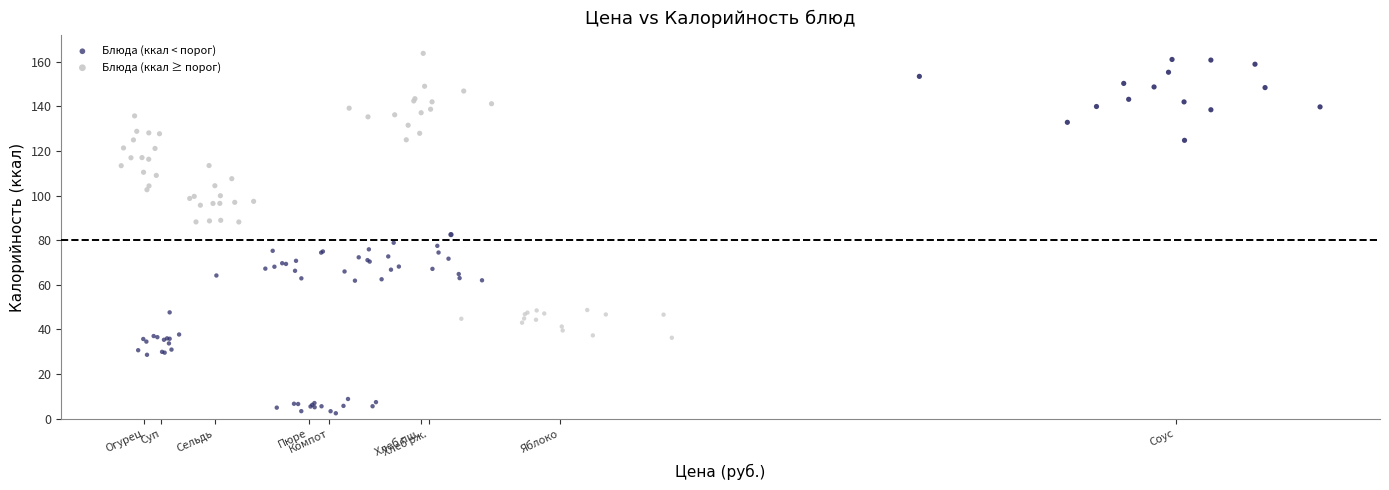

Which series has the largest Y range (max minus min)?

Блюда (ккал ≥ порог)